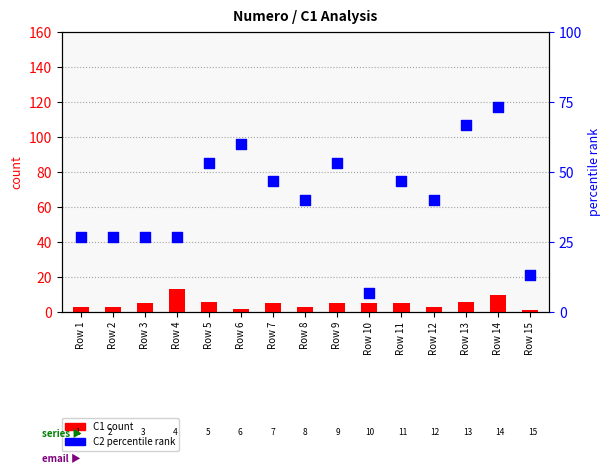

At which category is the sum across all series the highest?

Row 14